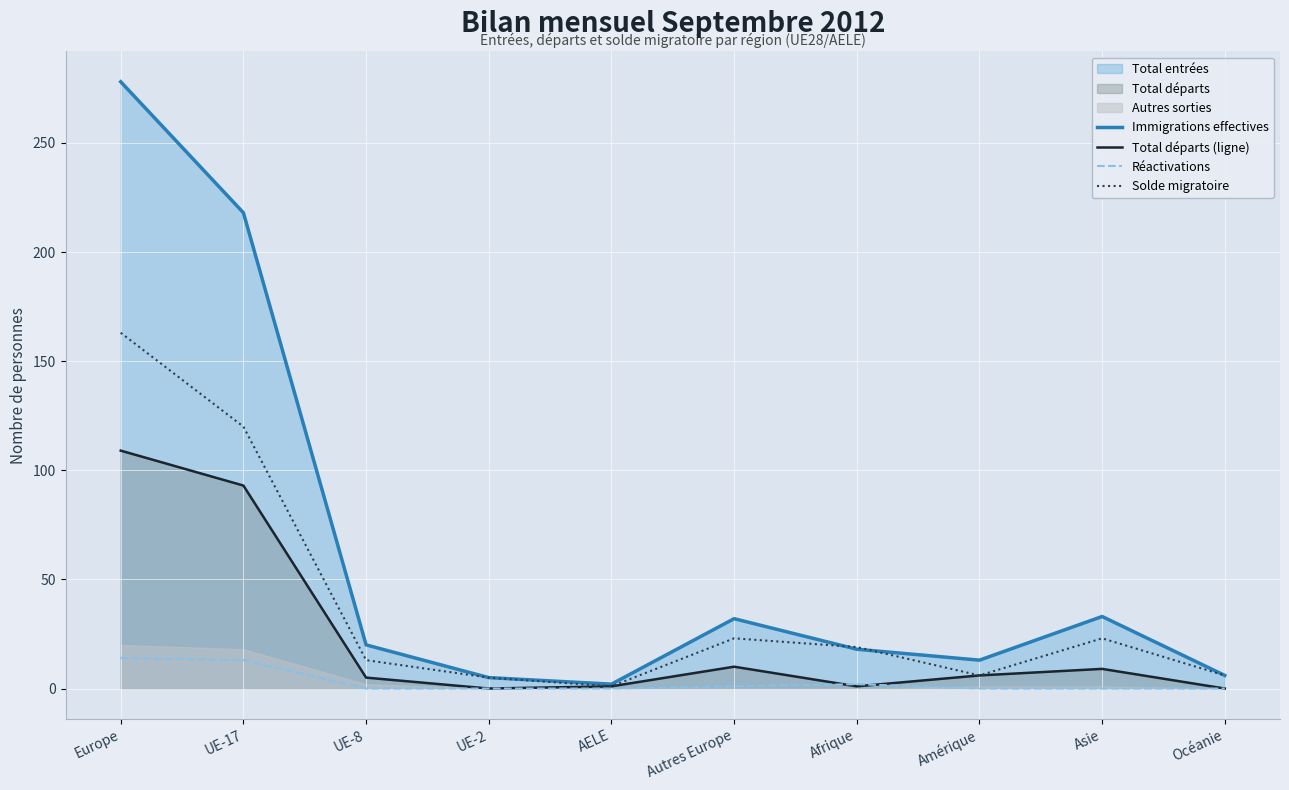

What is the spread (max minus min) of values at Océanie?

6